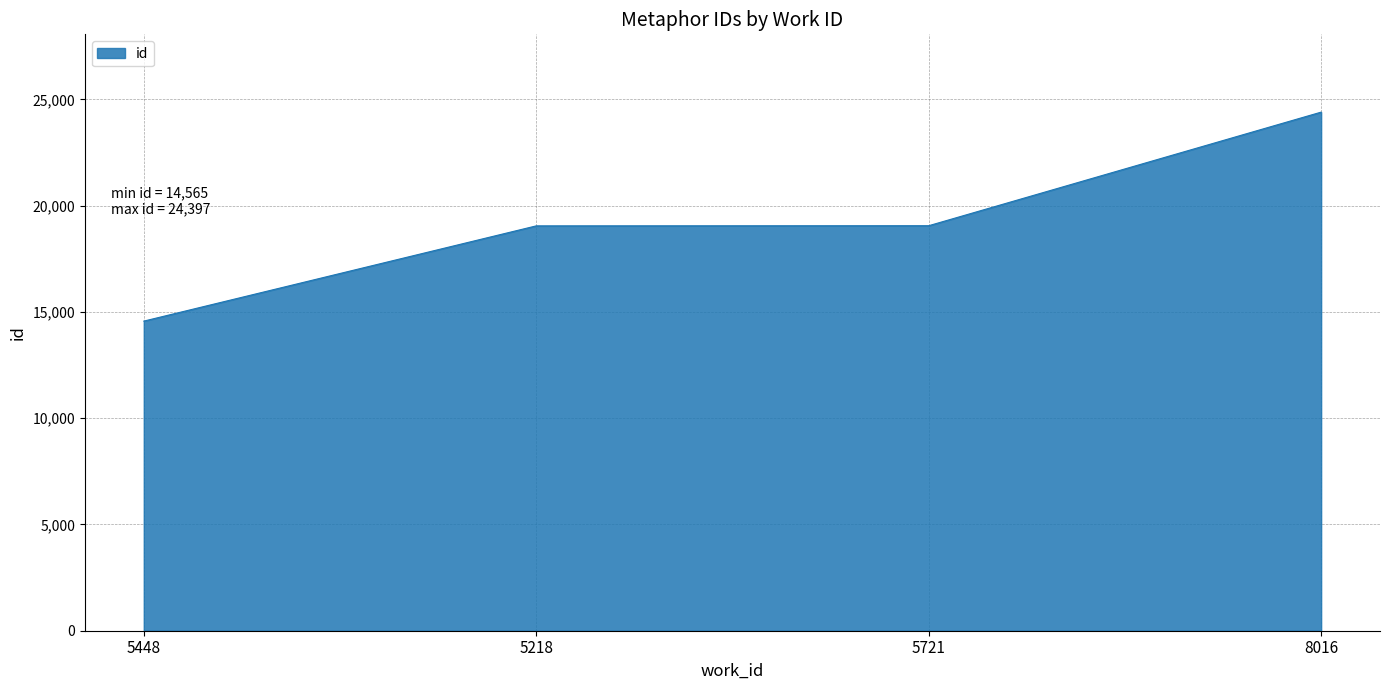

What is the smallest value displayed?

14565